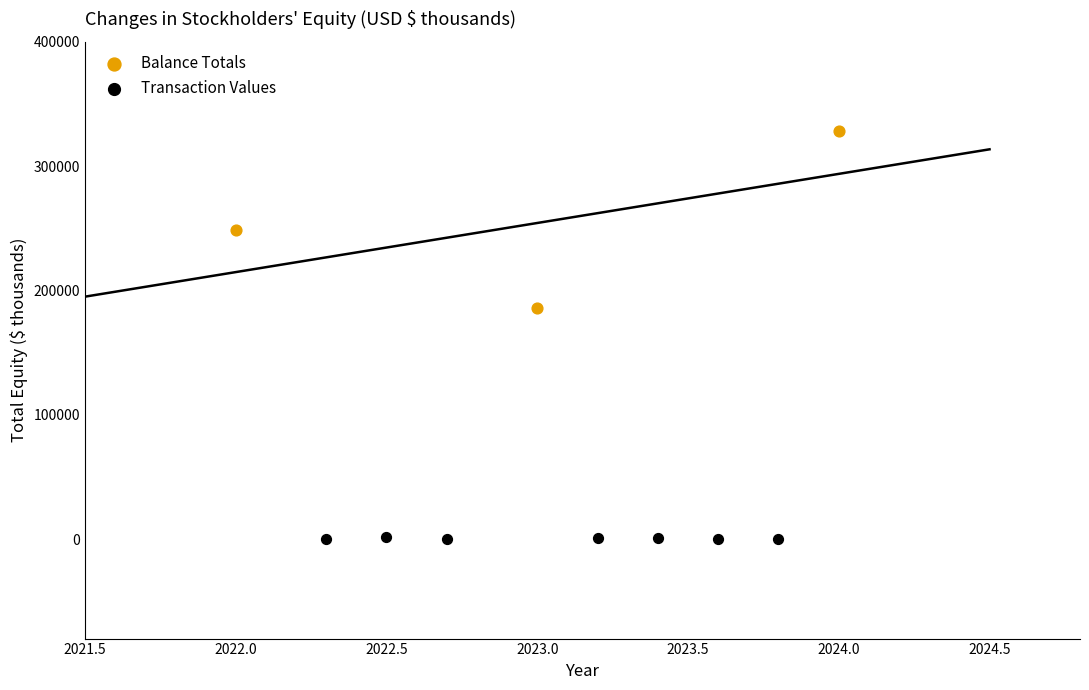

Which series contains the lowest Y value?

Transaction Values